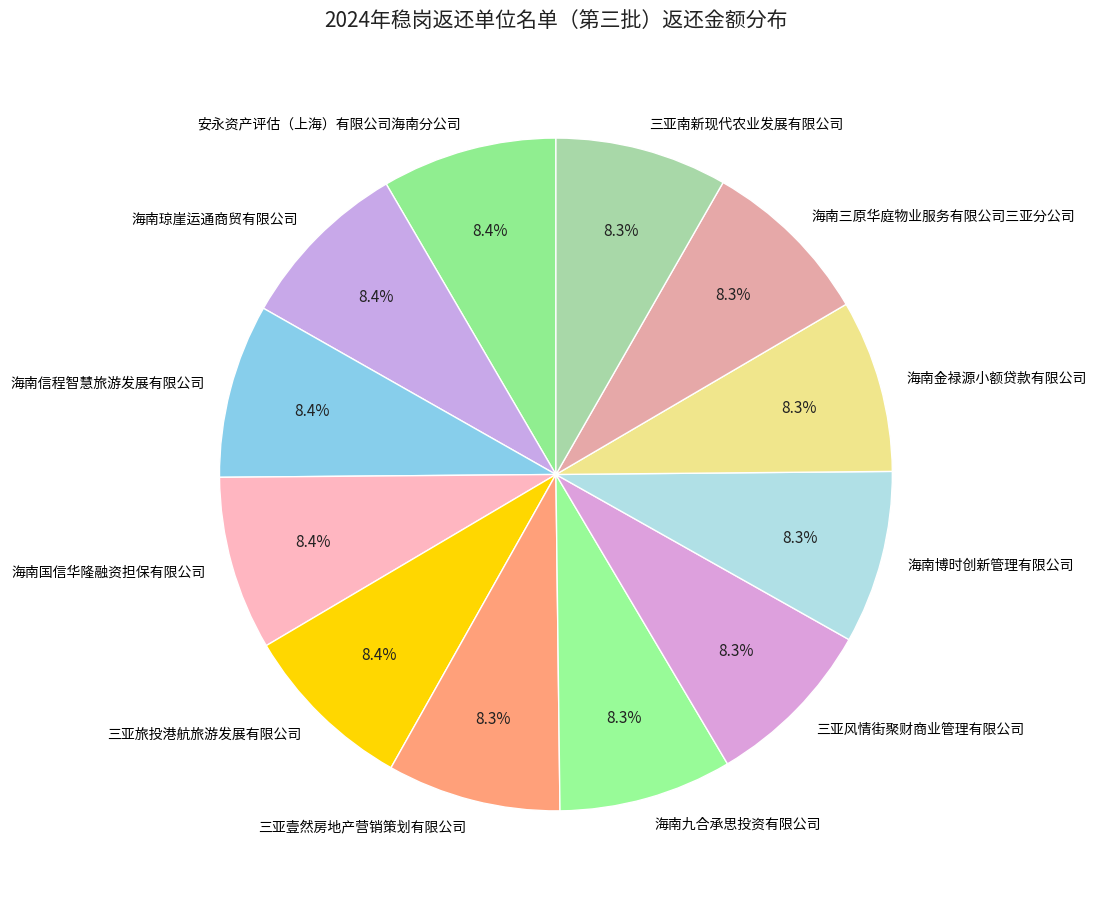

How many segments does this pie chart have?

12